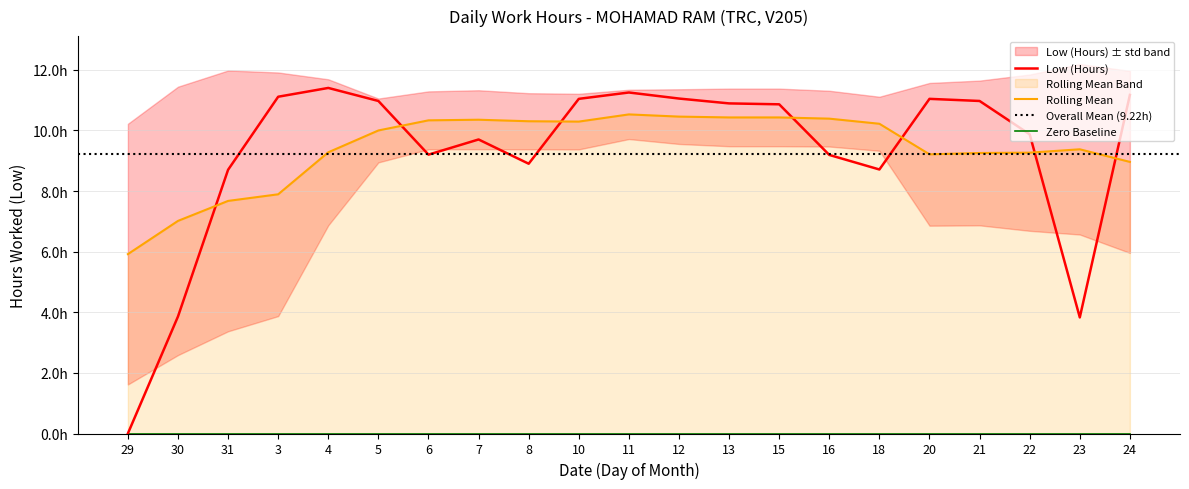

What is the label of the 13th point from the left?

13